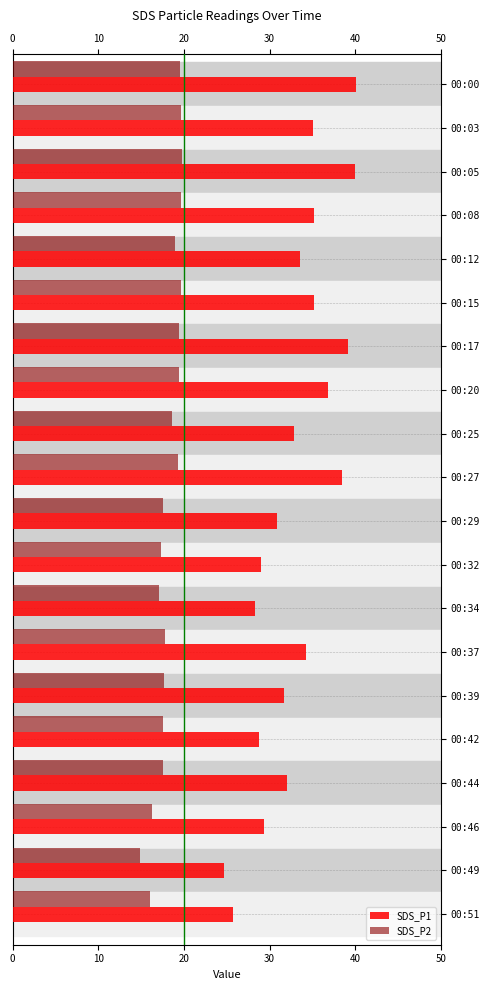

What is the difference between the second highest and minimum values in the SDS_P2 series?

4.8